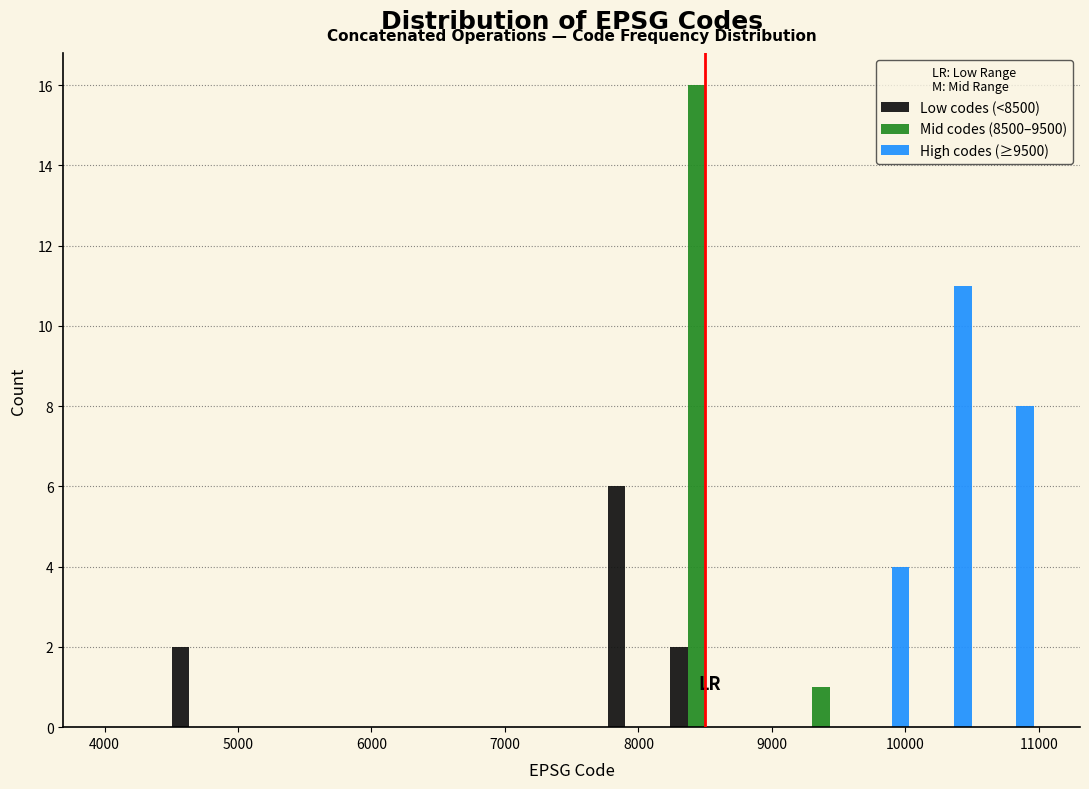

In the Mid codes (8500–9500) series, which range on the x-axis has the tallest bar?

8200 to 8700